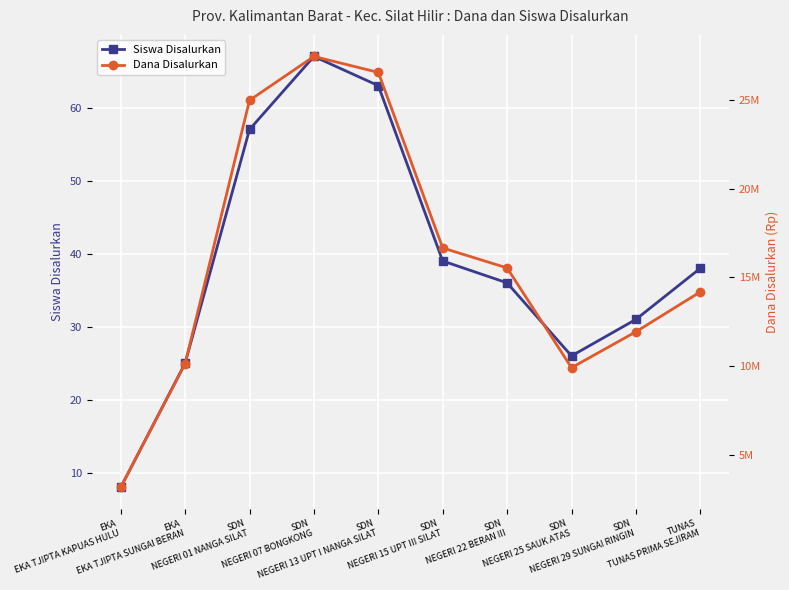

At which label does Siswa Disalurkan reach its peak?

SDN
NEGERI 07 BONGKONG